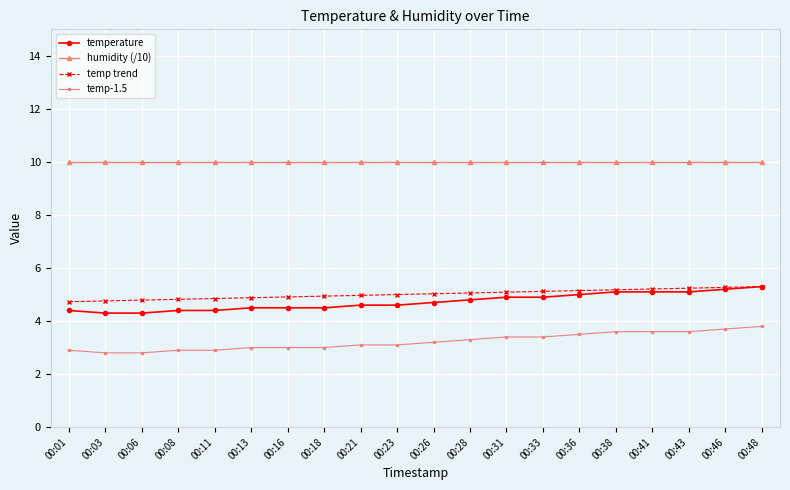

How many lines are shown in the chart?

4